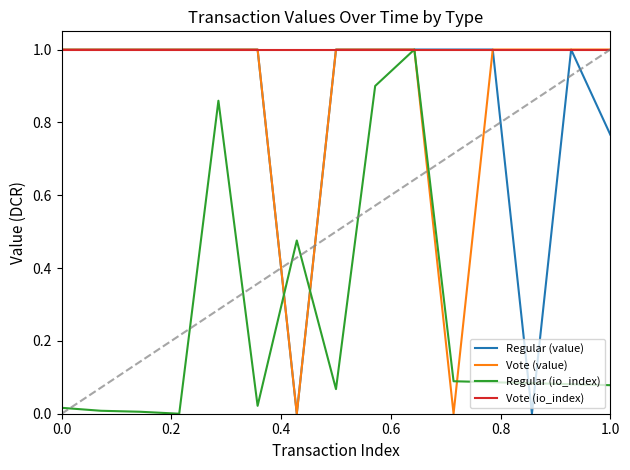

What is the highest value of the Regular (value) series?

1.0